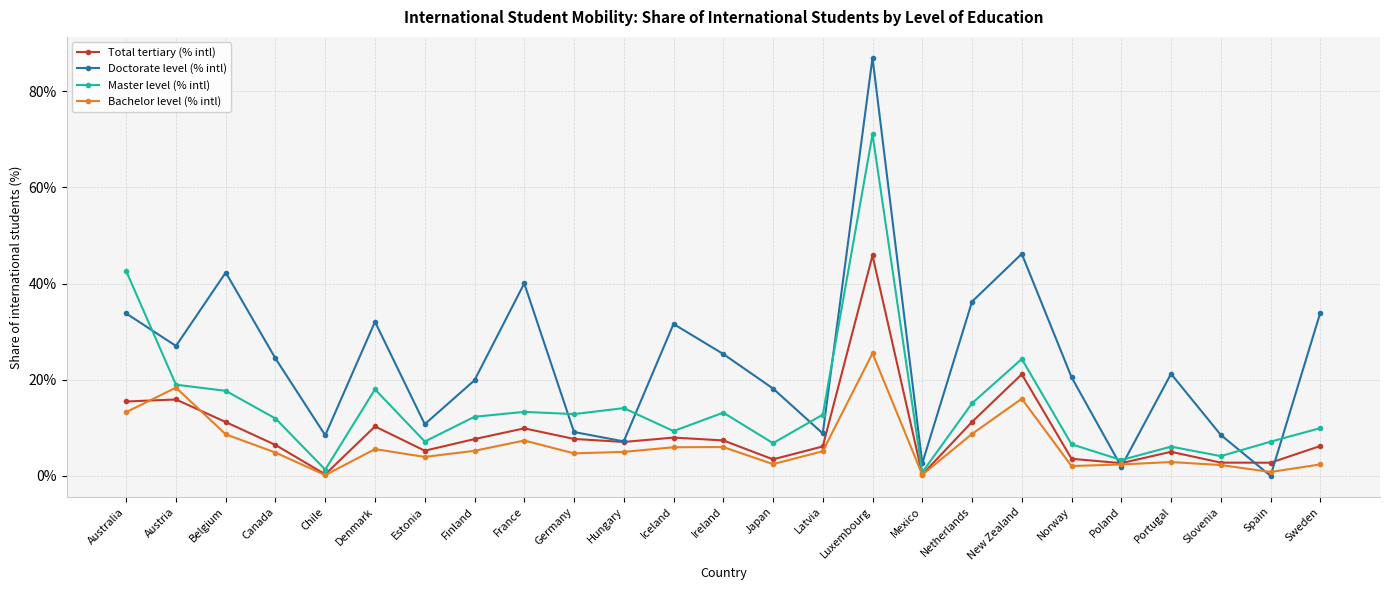

Where is the first local maximum for Bachelor level (% intl)?

Austria